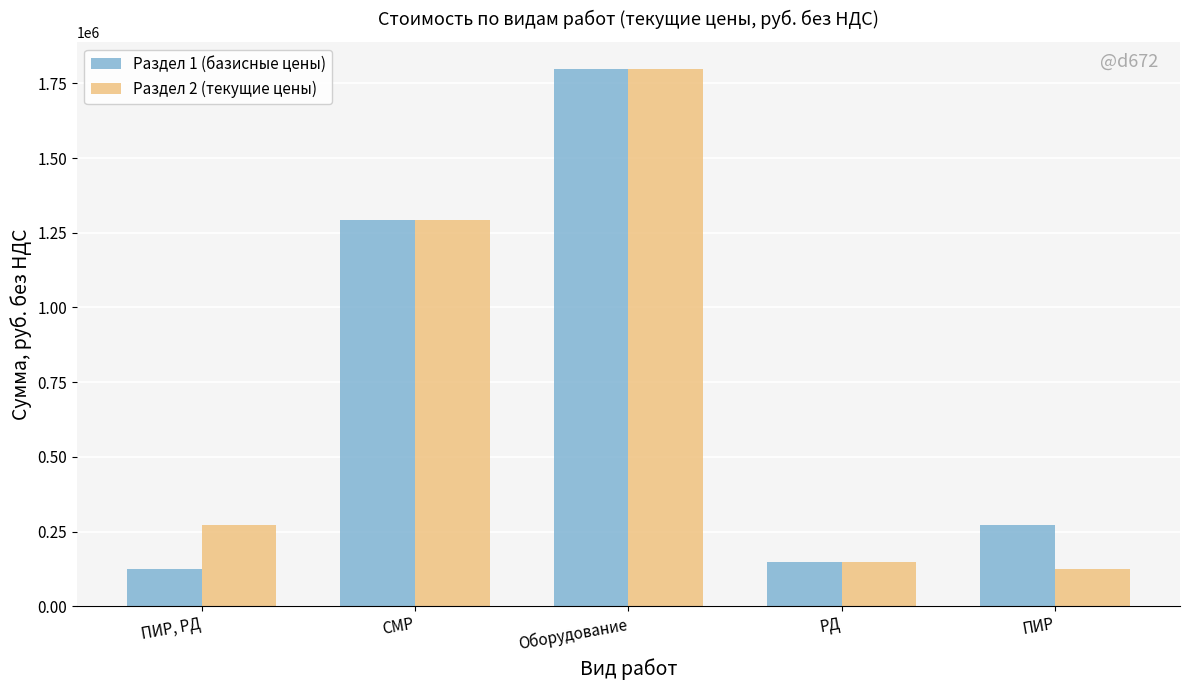

Rank the series at ПИР, РД from highest to lowest value.

Раздел 2 (текущие цены), Раздел 1 (базисные цены)